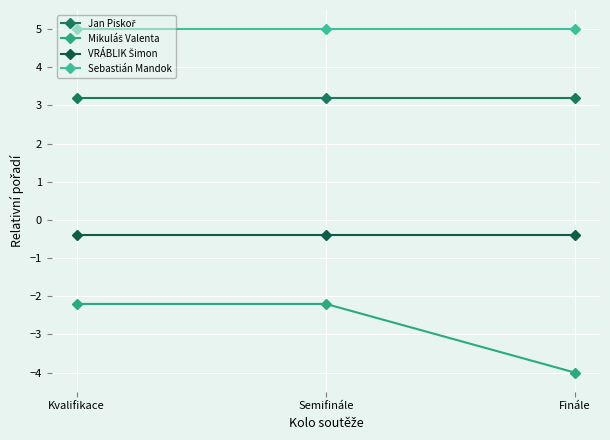

Count the number of data series in this chart.

4